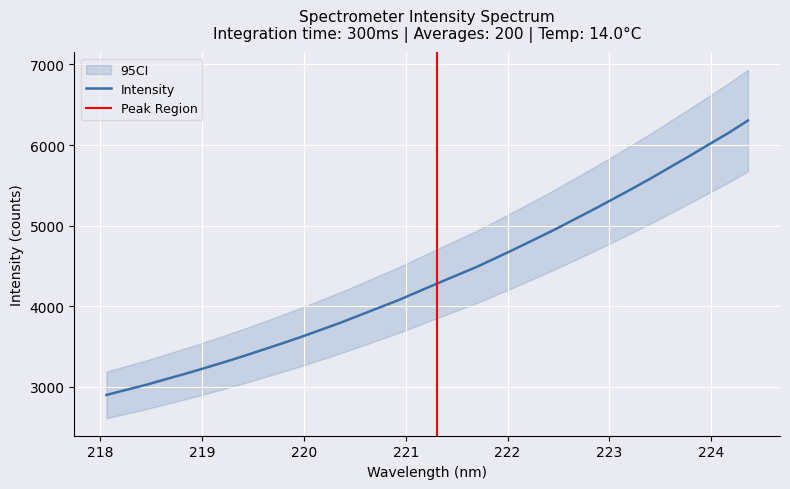

Count the number of values greater than 4280.

17